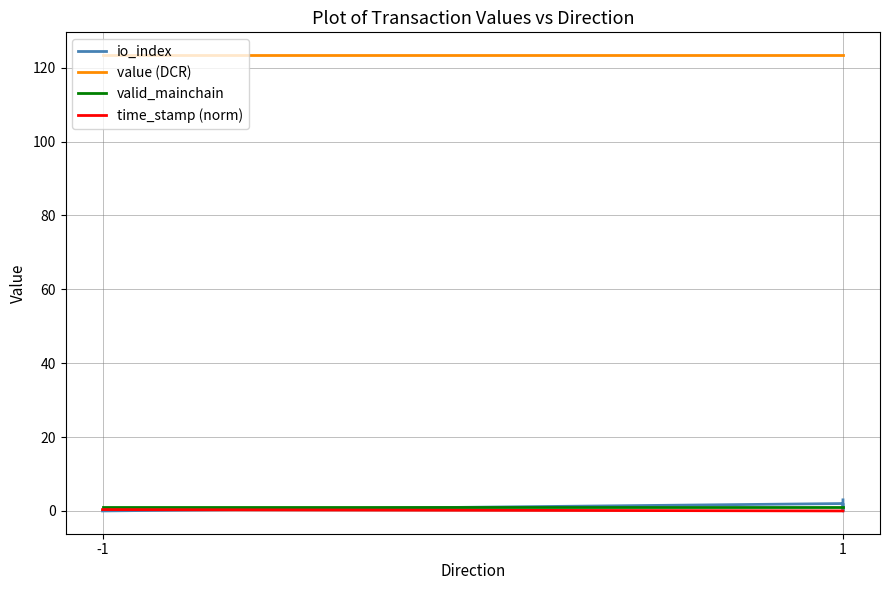

Rank the series by their maximum value, from highest to lowest.

value (DCR), io_index, valid_mainchain, time_stamp (norm)